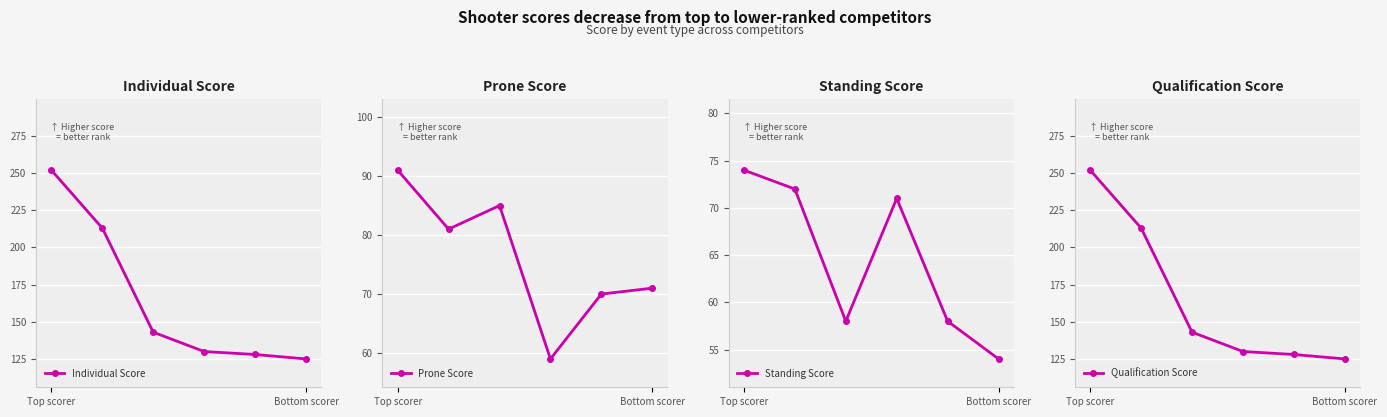

At which label does Individual Score reach its peak?

Top scorer